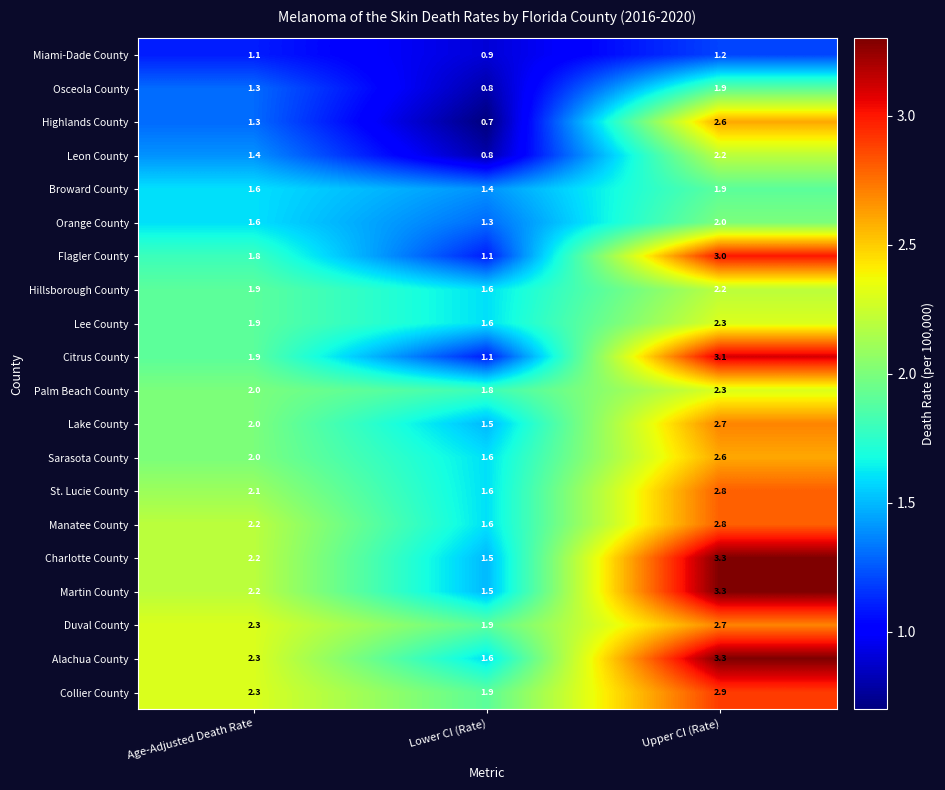

True or false: Alachua County has a value of 1.6 at Lower CI (Rate).

True